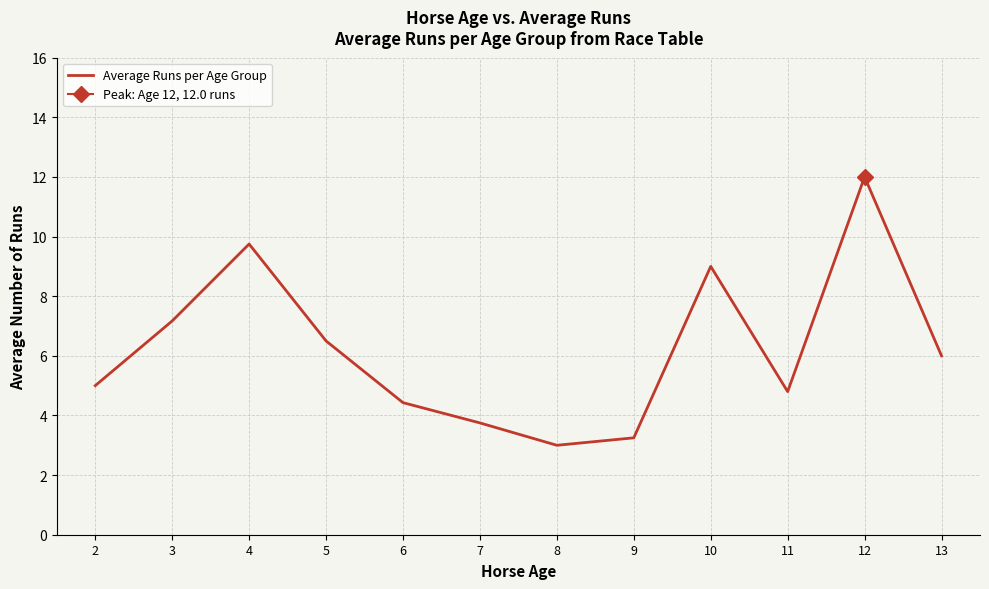

Reading left to right, list all the values displayed in this chart.

2=5.0	3=7.2	4=9.8	5=6.5	6=4.4	7=3.8	8=3.0	9=3.2	10=9.0	11=4.8	12=12.0	13=6.0